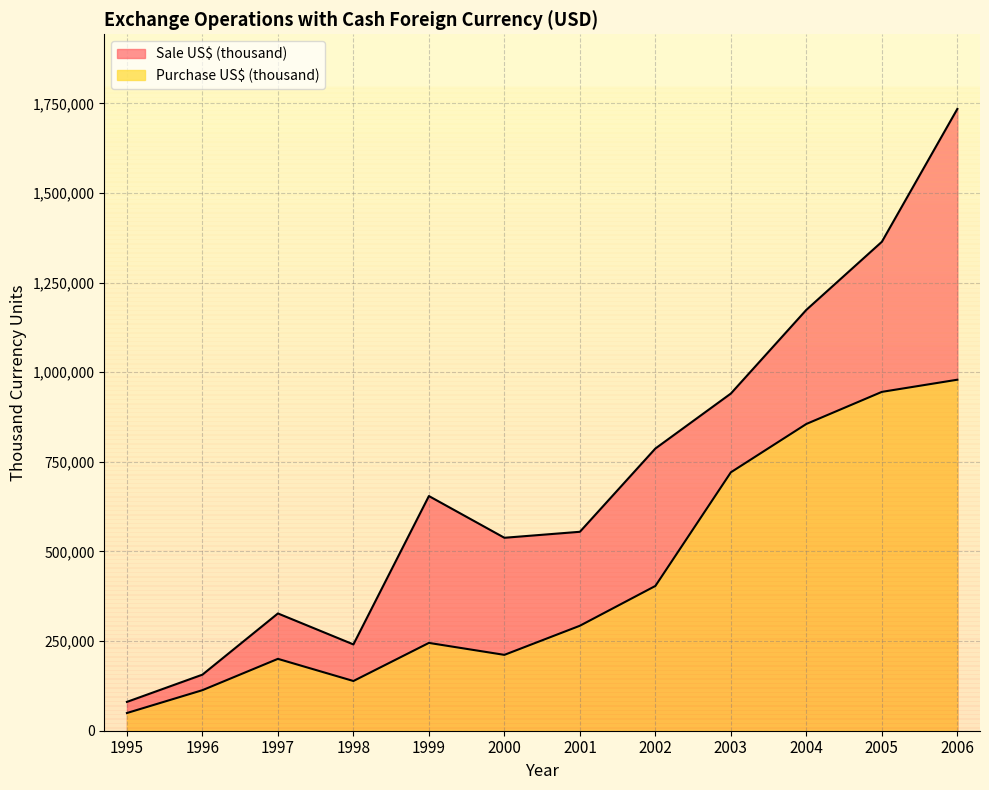

The value of Purchase US$ (thousand) at 1998 is 229409.8. True or false?

False